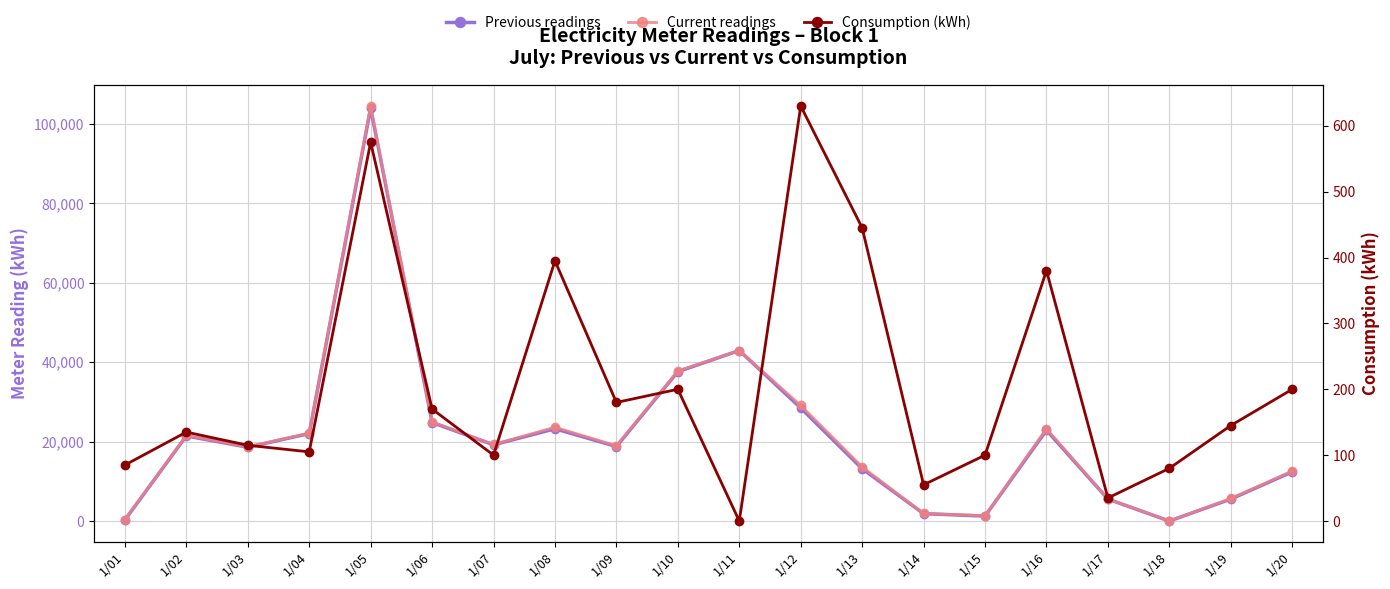

Is it true that Previous readings equals 14016 at 1/08?

False